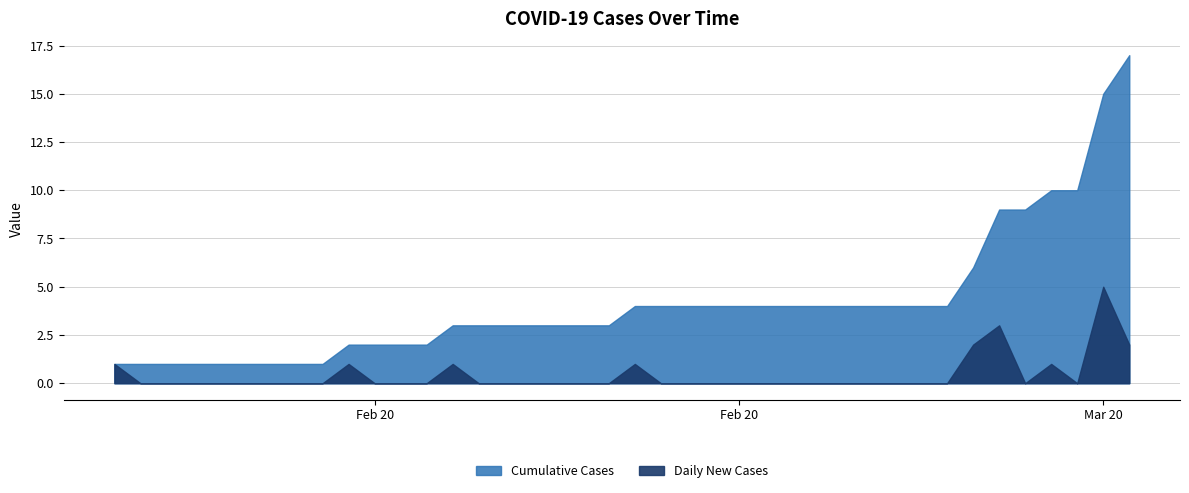

What is the total value across all series at 2020/3/15?

19